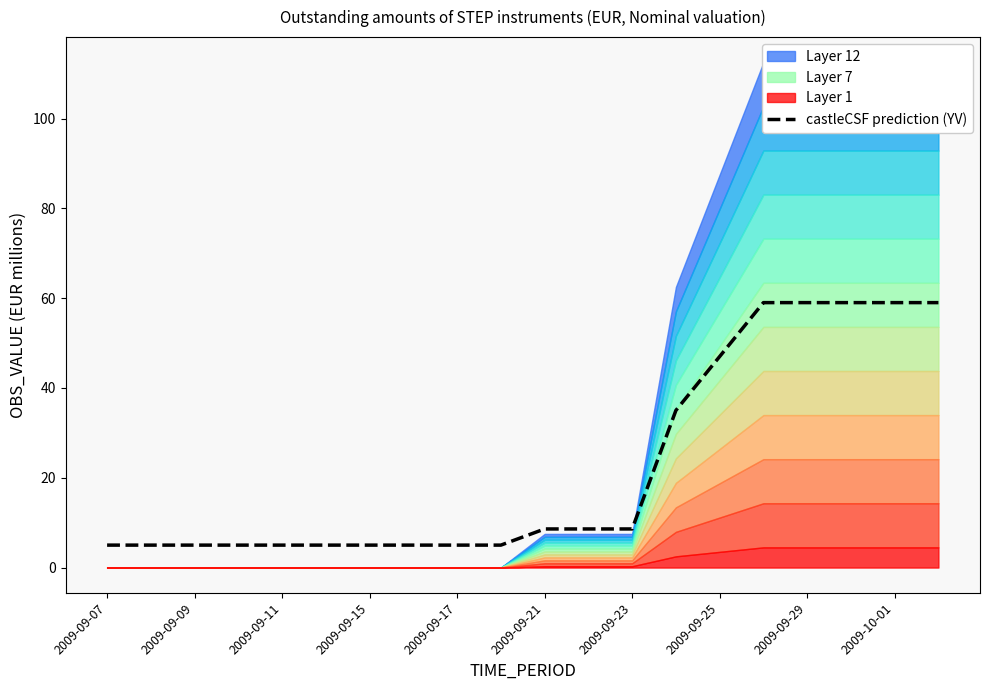

Reading left to right, transcribe all the data shown in this chart.

5.0	5.0	5.0	5.0	5.0	5.0	5.0	5.0	5.0	5.0	8.6	8.6	8.6	35.0	47.0	59.0	59.0	59.0	59.0	59.0